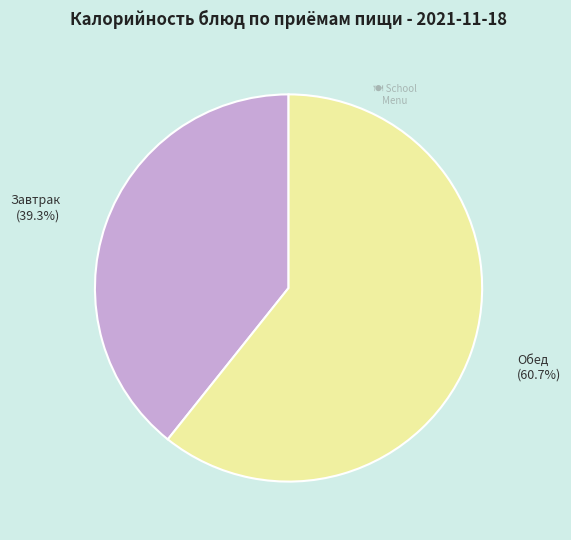

What is the smallest slice in the pie chart?

Завтрак